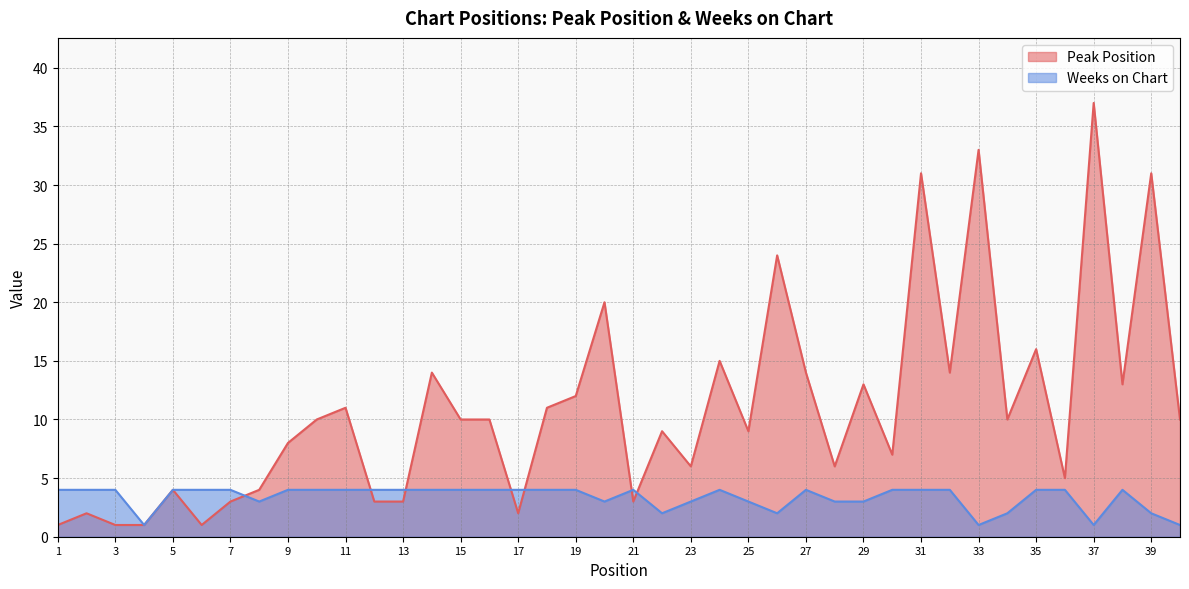

Reading left to right, what are all the values shown in this chart?

Peak Position: 1=1	2=2	3=1	4=1	5=4	6=1	7=3	8=4	9=8	10=10	11=11	12=3	13=3	14=14	15=10	16=10	17=2	18=11	19=12	20=20	21=3	22=9	23=6	24=15	25=9	26=24	27=14	28=6	29=13	30=7	31=31	32=14	33=33	34=10	35=16	36=5	37=37	38=13	39=31	40=10
Weeks on Chart: 1=4	2=4	3=4	4=1	5=4	6=4	7=4	8=3	9=4	10=4	11=4	12=4	13=4	14=4	15=4	16=4	17=4	18=4	19=4	20=3	21=4	22=2	23=3	24=4	25=3	26=2	27=4	28=3	29=3	30=4	31=4	32=4	33=1	34=2	35=4	36=4	37=1	38=4	39=2	40=1